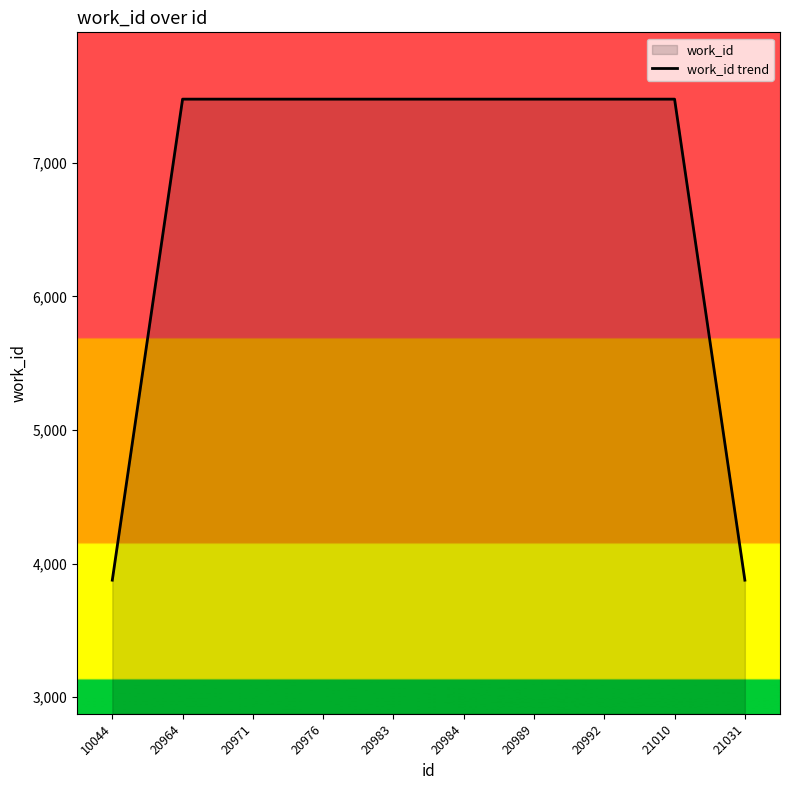

The chart shows a value of 7476 at 21010. True or false?

True